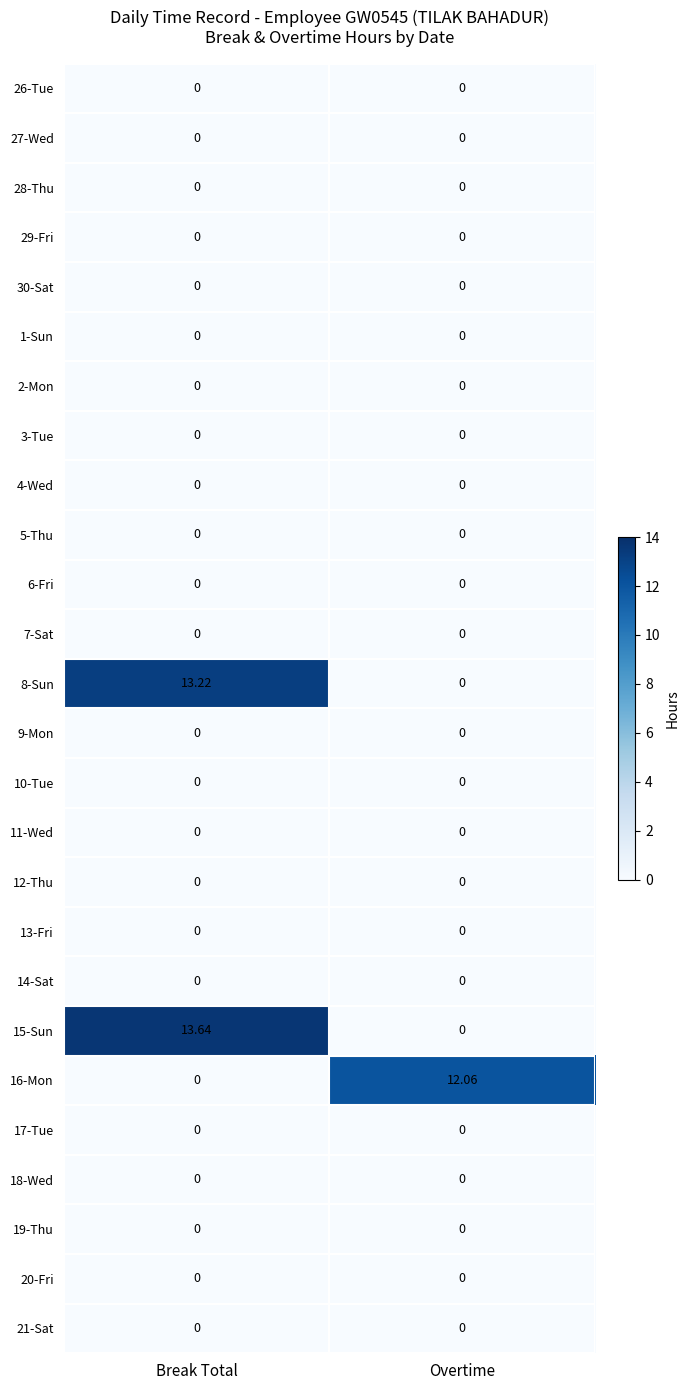

Which category has the highest value in the 8-Sun series?

Break Total